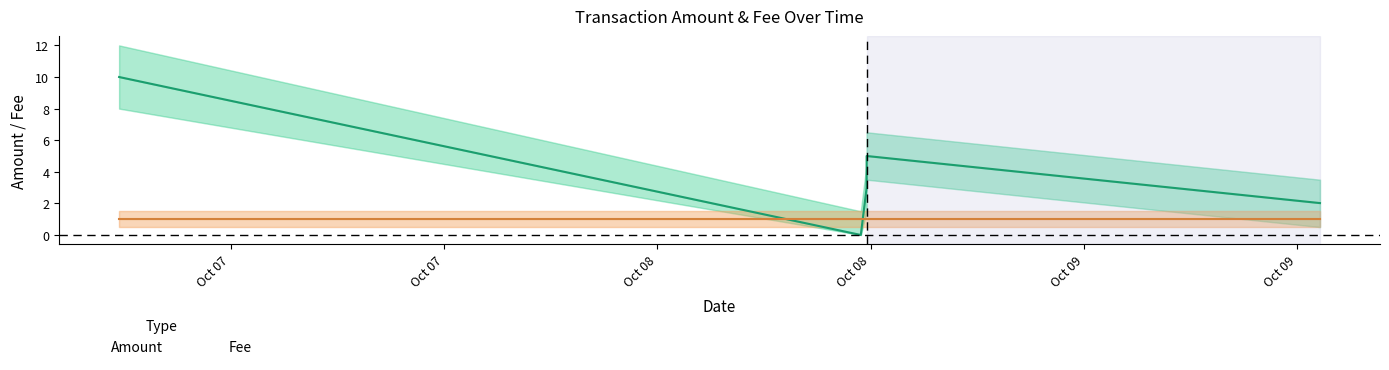

At which label is the value closest to 5?

2016-10-08 11:46:09